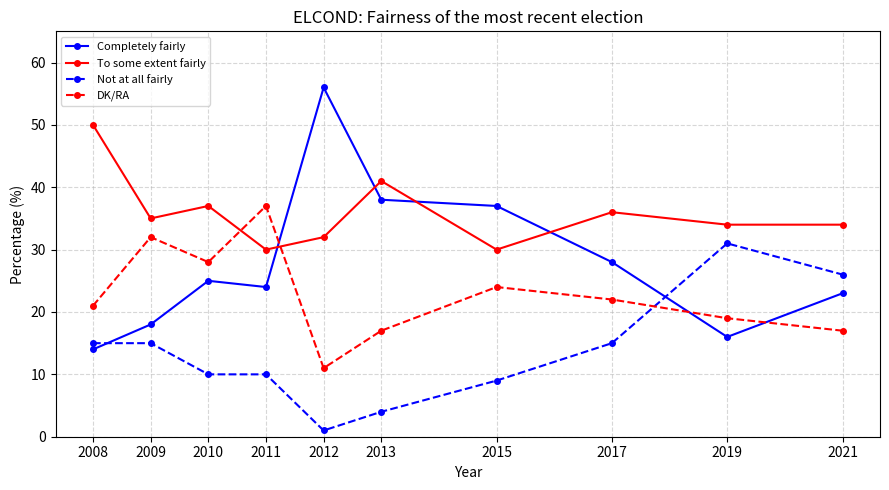

What is the sum of the Not at all fairly values at 2011 and 2009?

25